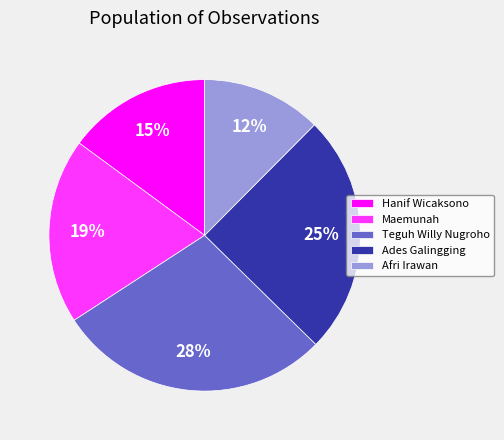

Combined, do Ades Galingging and Maemunah account for over 50%?

No